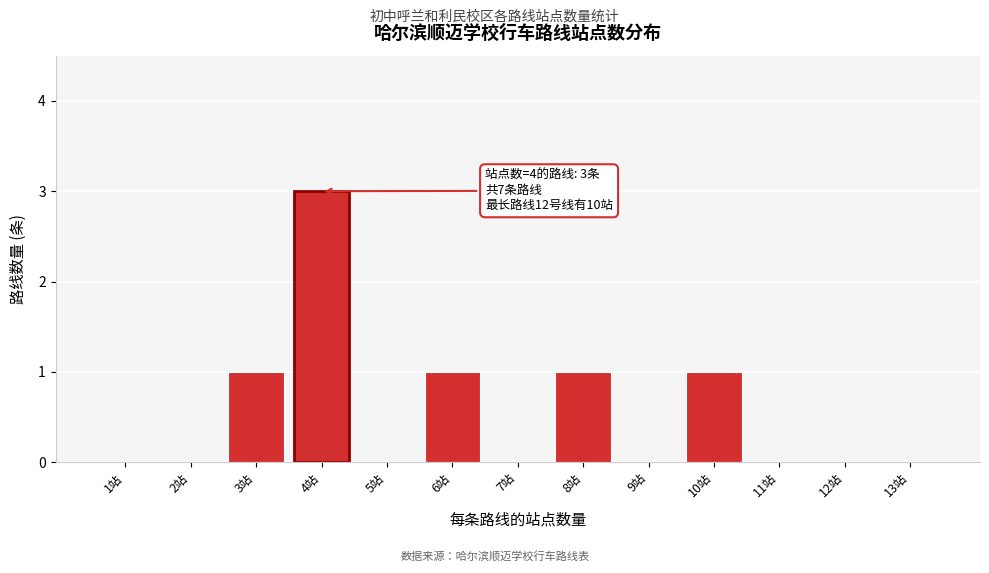

Reading right to left, list all the values displayed in this chart.

13站=0	12站=0	11站=0	10站=1	9站=0	8站=1	7站=0	6站=1	5站=0	4站=3	3站=1	2站=0	1站=0